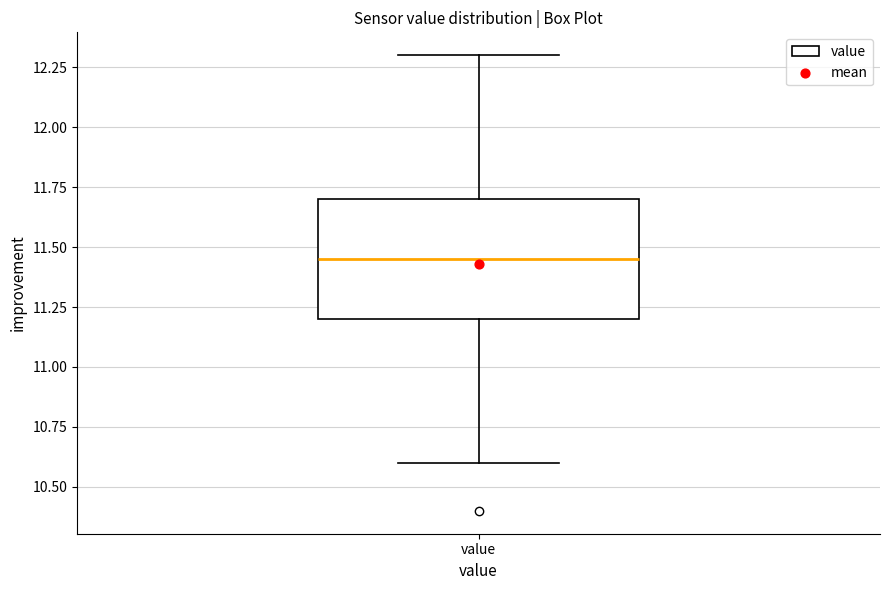

Read this box plot against the y-axis: the position of the median line, the range covered by the box, and the ends of both whiskers. The values are not printed on the chart, so give them approximately, as read against the axis.

median 11.45, box 11.20 to 11.70, whiskers 10.60 to 12.30